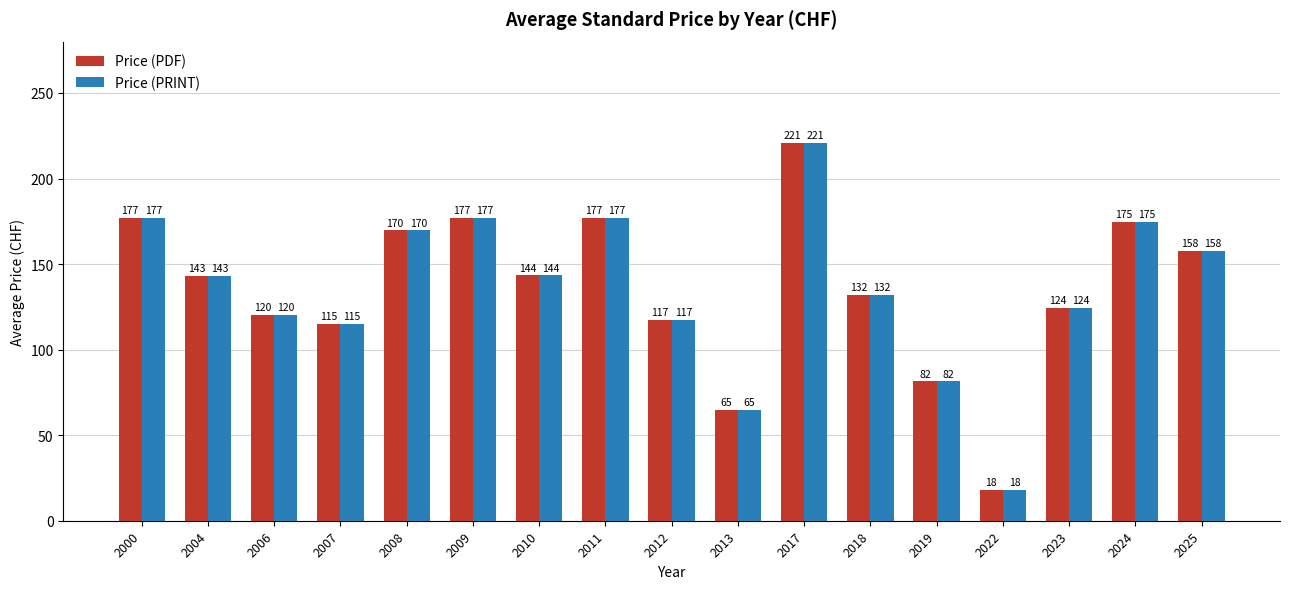

The Price (PDF) series shows 177.0 at 2011. True or false?

True